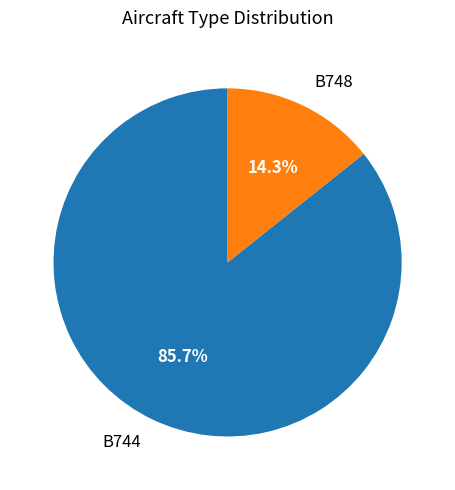

Do B748 and B744 together represent more than half of the pie?

Yes